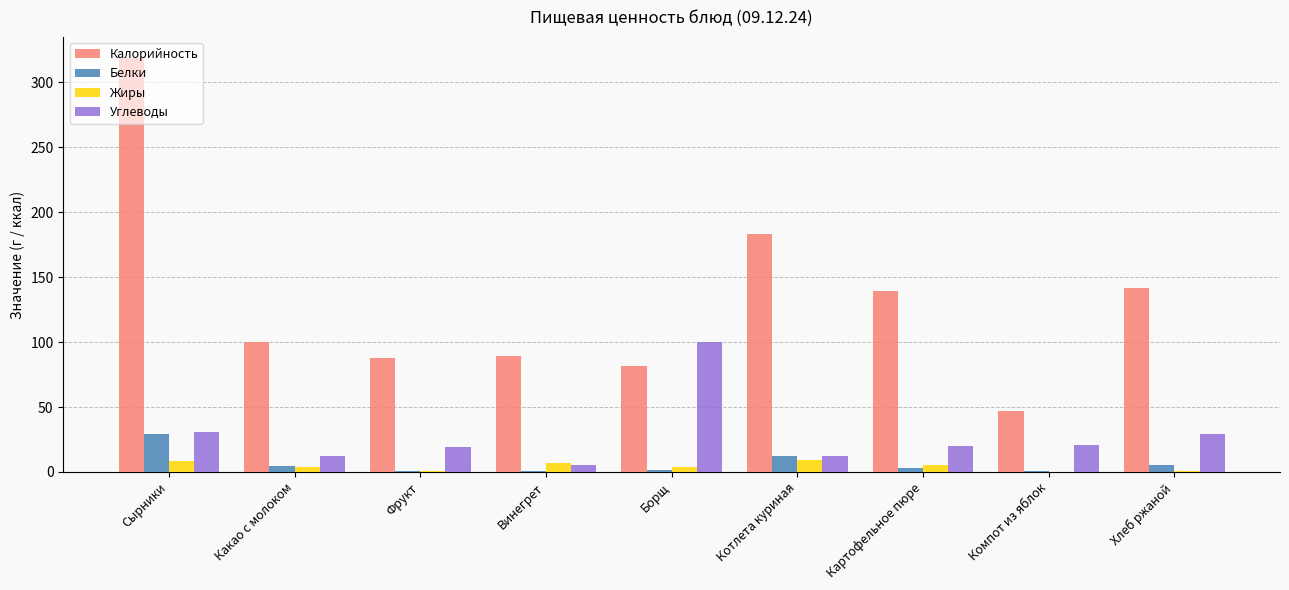

What is the total value across all series at Картофельное пюре?

167.6